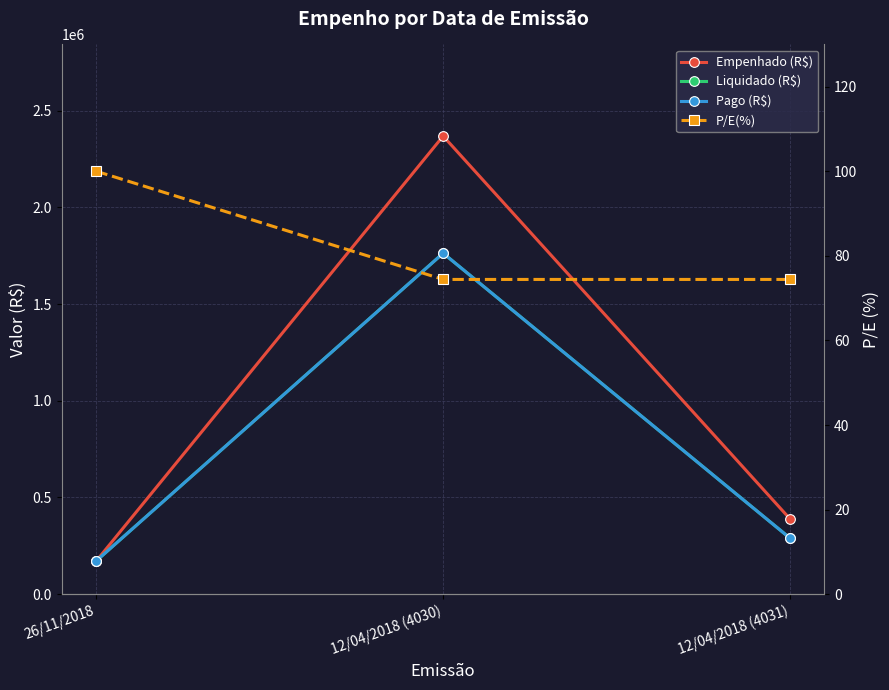

What is the greatest value displayed?

2368586.7